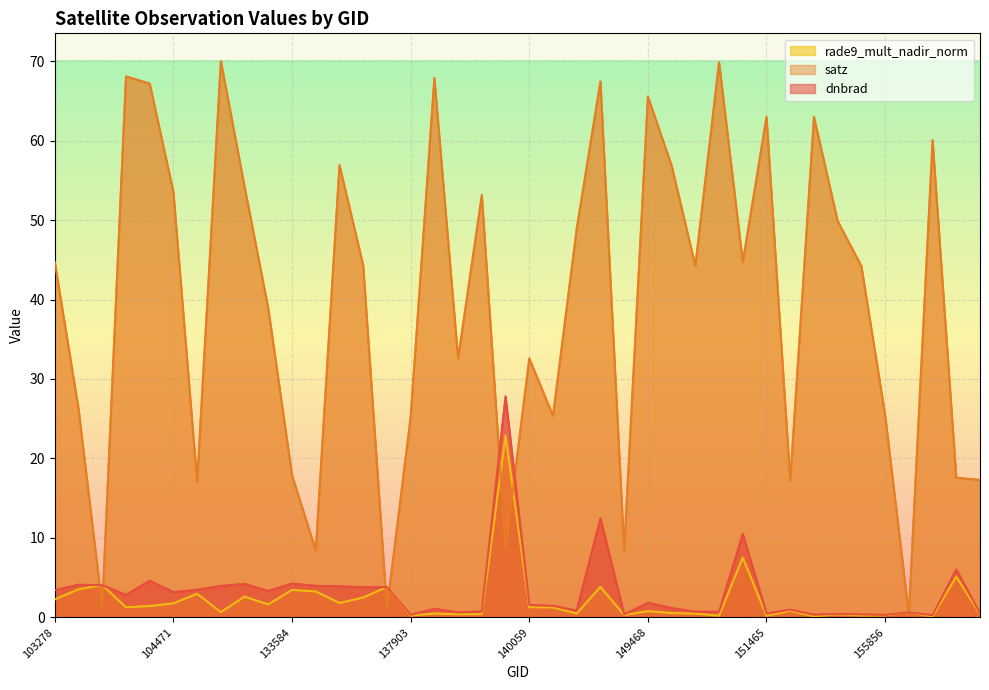

At which category does the chart reach its peak across all series?

132860